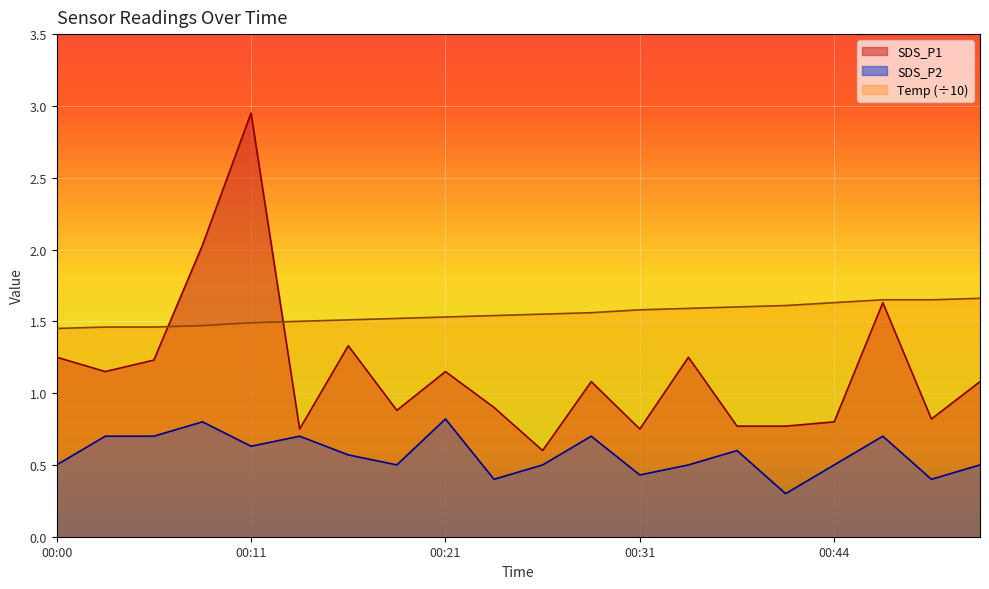

Reading right to left, what are all the values shown in this chart?

SDS_P1: 1.1	0.8	1.6	0.8	0.8	0.8	1.2	0.8	1.1	0.6	0.9	1.1	0.9	1.3	0.8	3.0	2.0	1.2	1.1	1.2
SDS_P2: 0.5	0.4	0.7	0.5	0.3	0.6	0.5	0.4	0.7	0.5	0.4	0.8	0.5	0.6	0.7	0.6	0.8	0.7	0.7	0.5